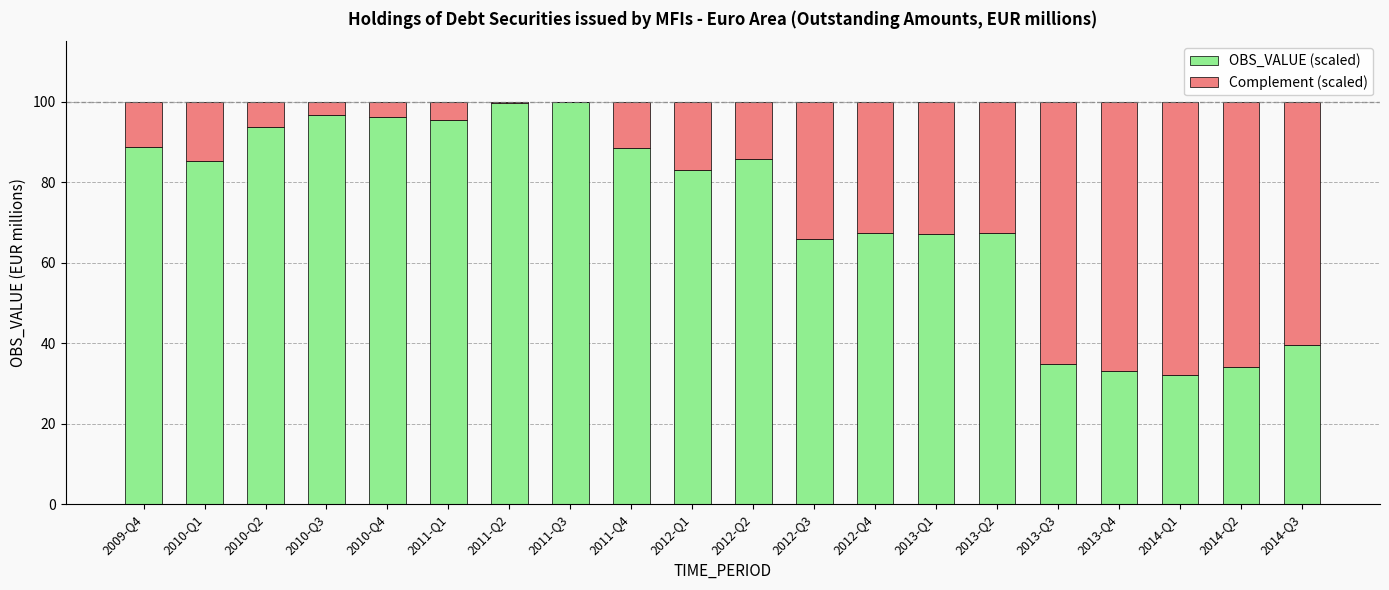

What is the sum of the OBS_VALUE (scaled) values at 2013-Q1 and 2014-Q2?

101.3